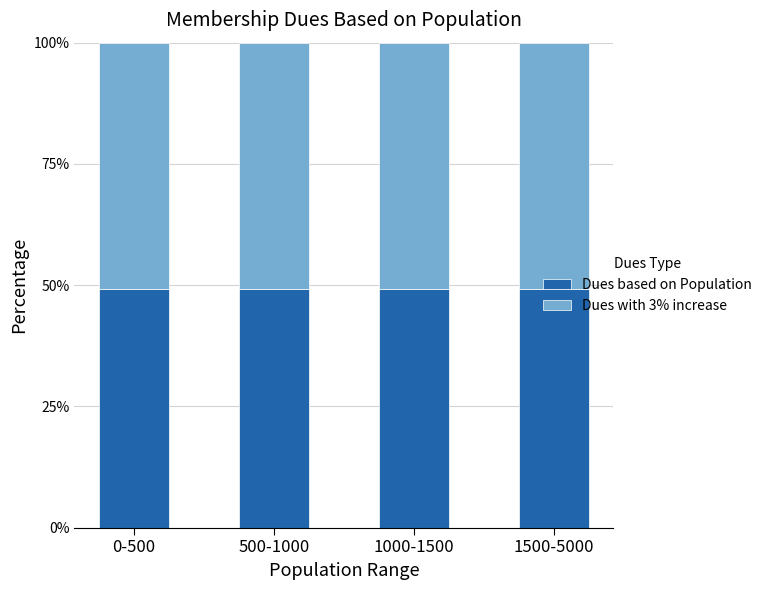

What is the total value across all series at 1000-1500?

100.0